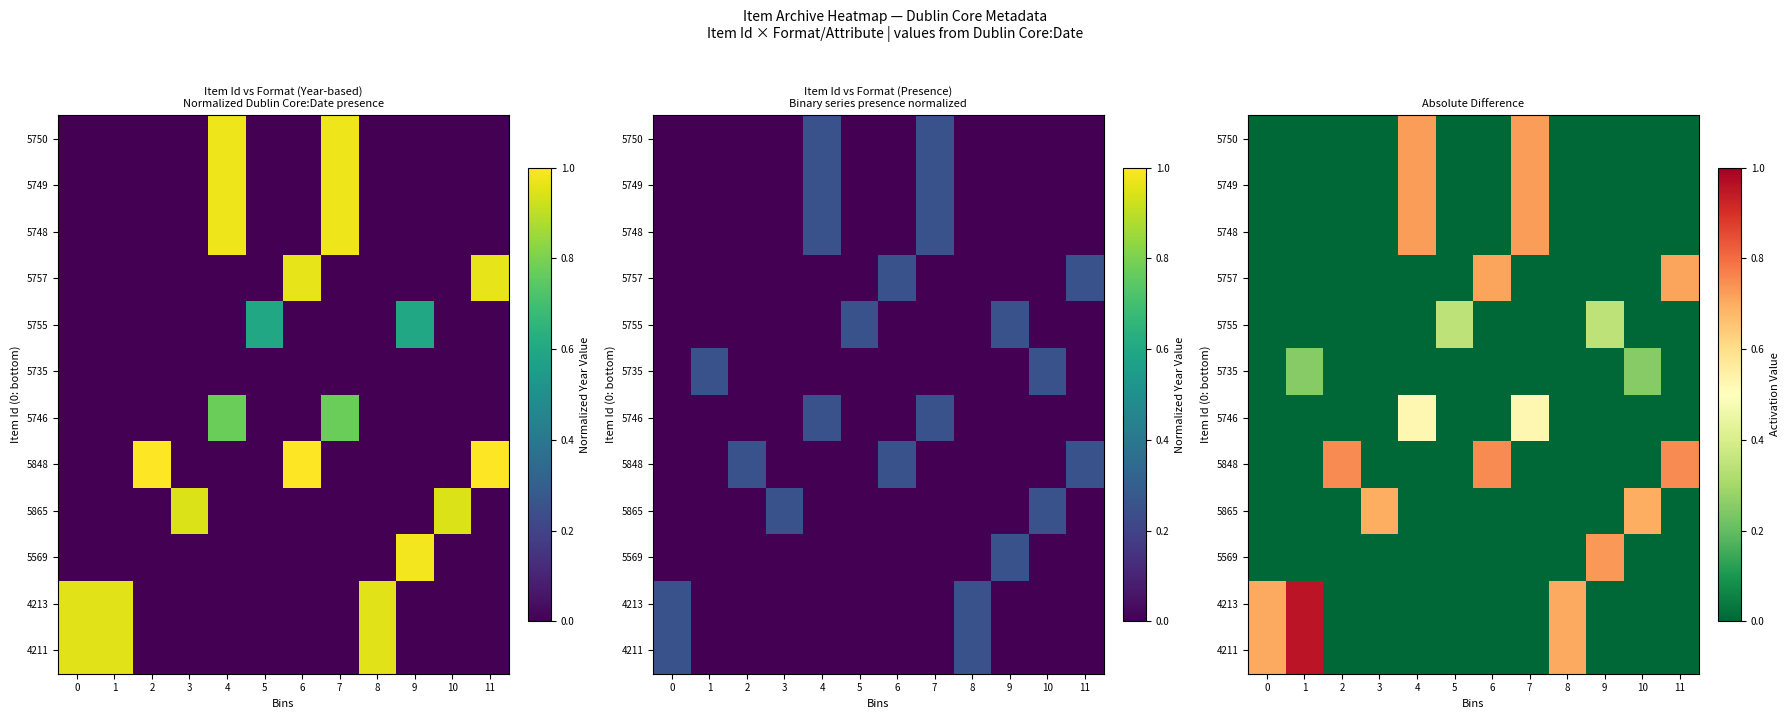

How many categories are shown in the chart?

12